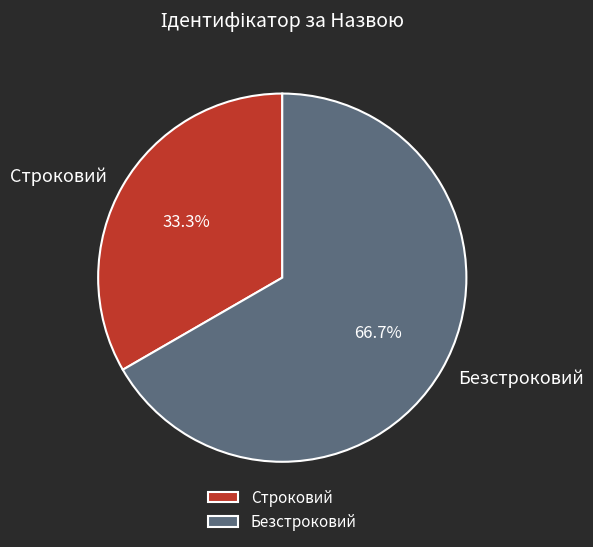

Is it true that Безстроковий is 55% of the pie?

False